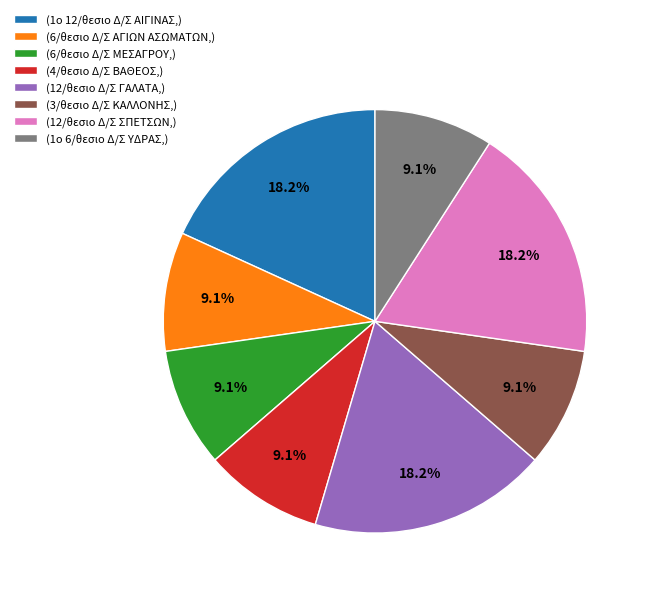

Does (4/θεσιο Δ/Σ ΒΑΘΕΟΣ,) account for over 50% of the chart?

No